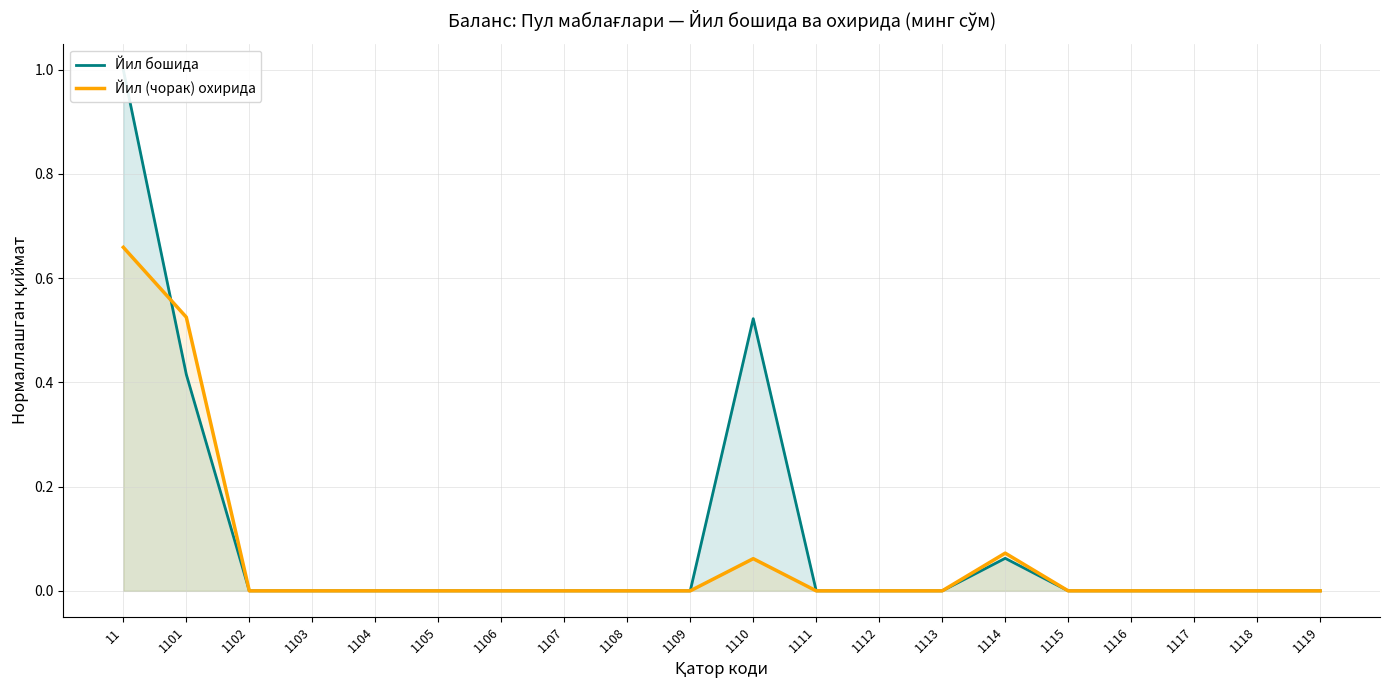

Rank the categories by Йил бошида value from lowest to highest.

1102, 1103, 1104, 1105, 1106, 1107, 1108, 1109, 1111, 1112, 1113, 1115, 1116, 1117, 1118, 1119, 1114, 1101, 1110, 11